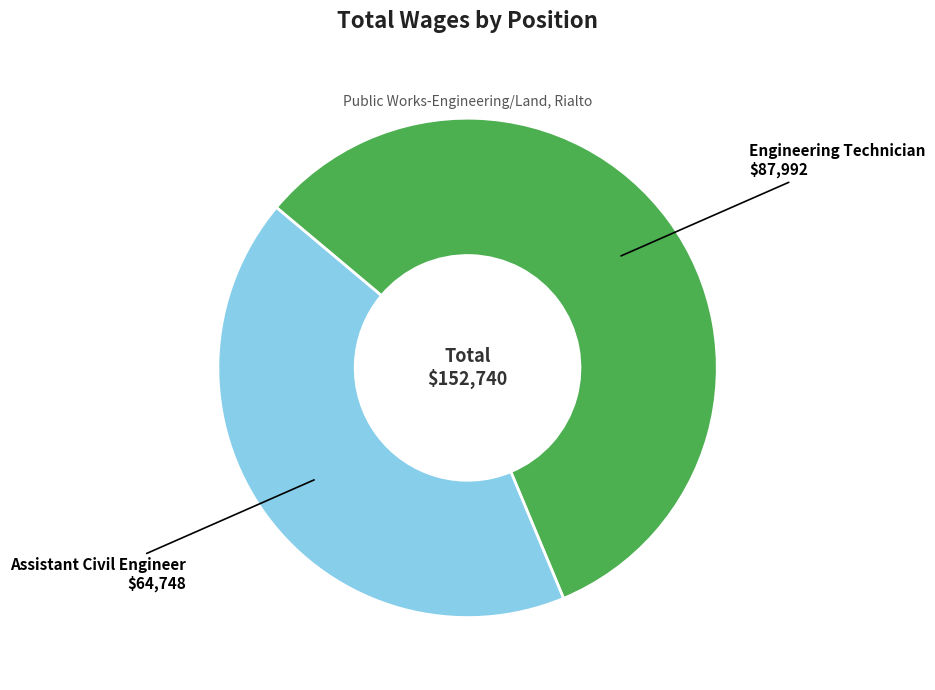

Is Engineering Technician the majority of the pie?

Yes